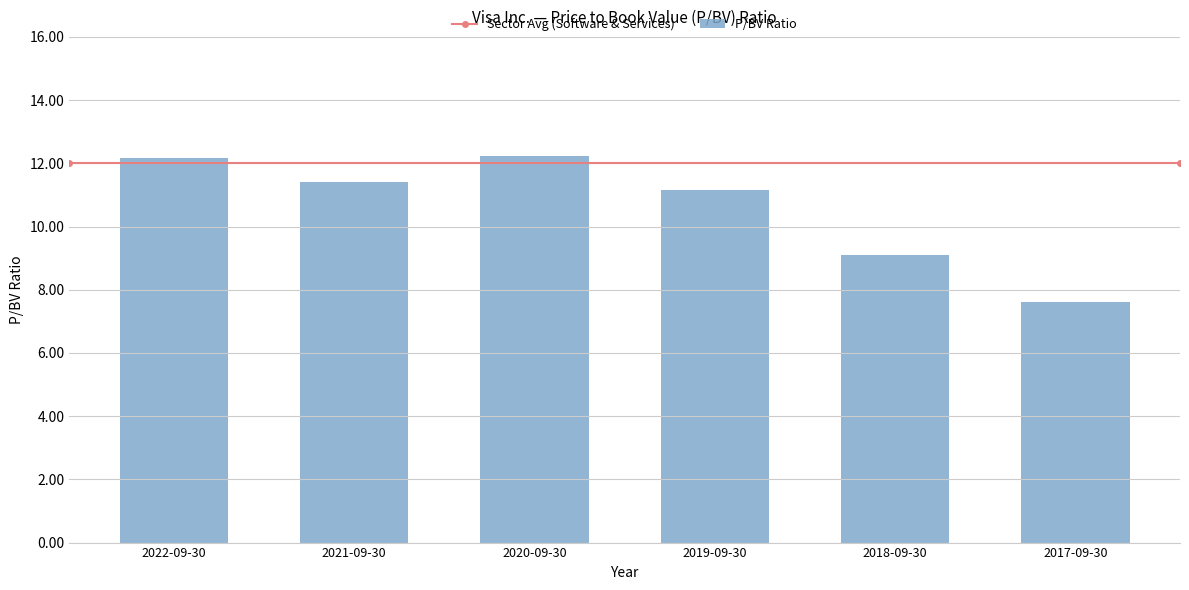

Which label corresponds to the smallest value in the chart?

2017-09-30